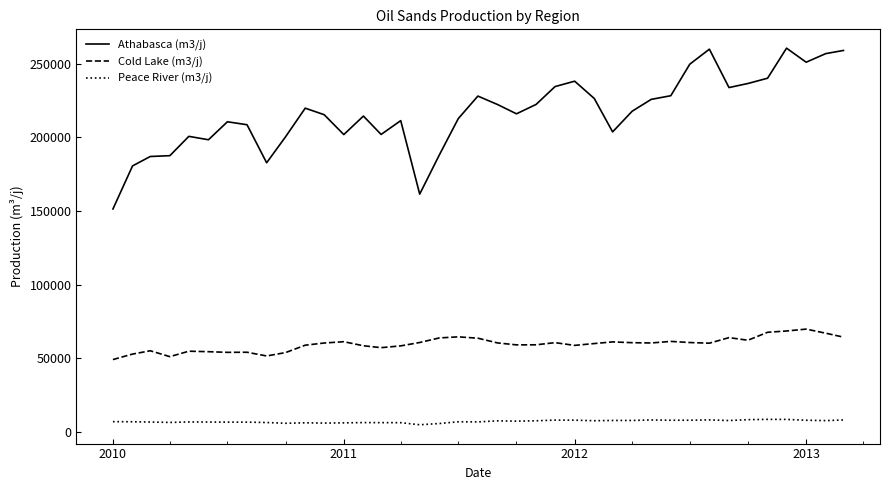

What are all the series names shown in the legend?

Athabasca (m3/j), Cold Lake (m3/j), Peace River (m3/j)